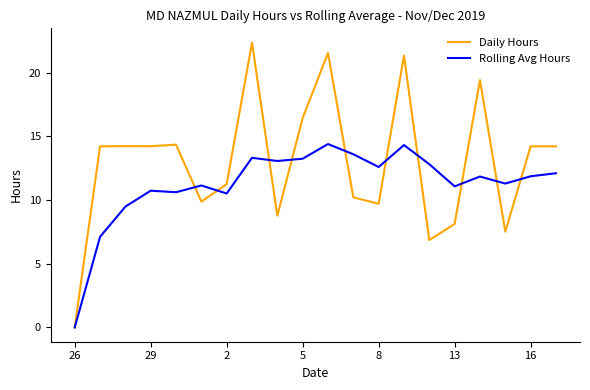

After their last crossing, which series has the higher values: Rolling Avg Hours or Daily Hours?

Daily Hours